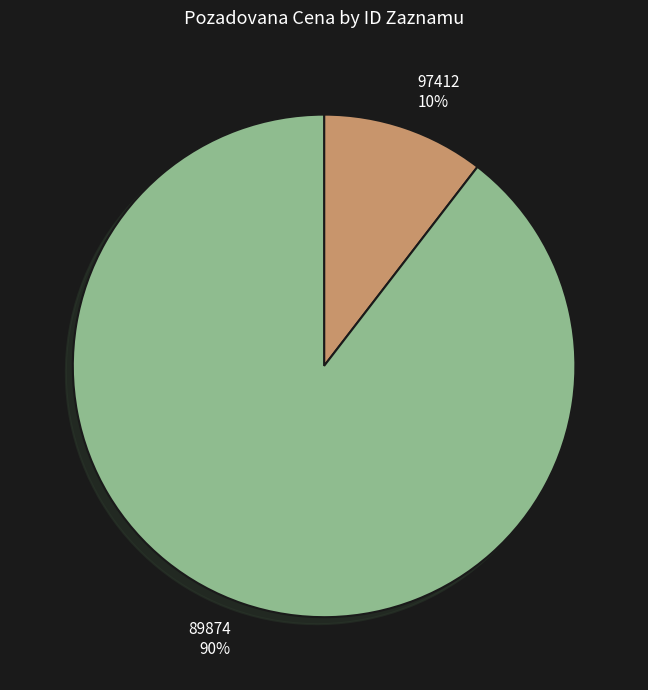

Between 89874 and 97412, which is larger?

89874